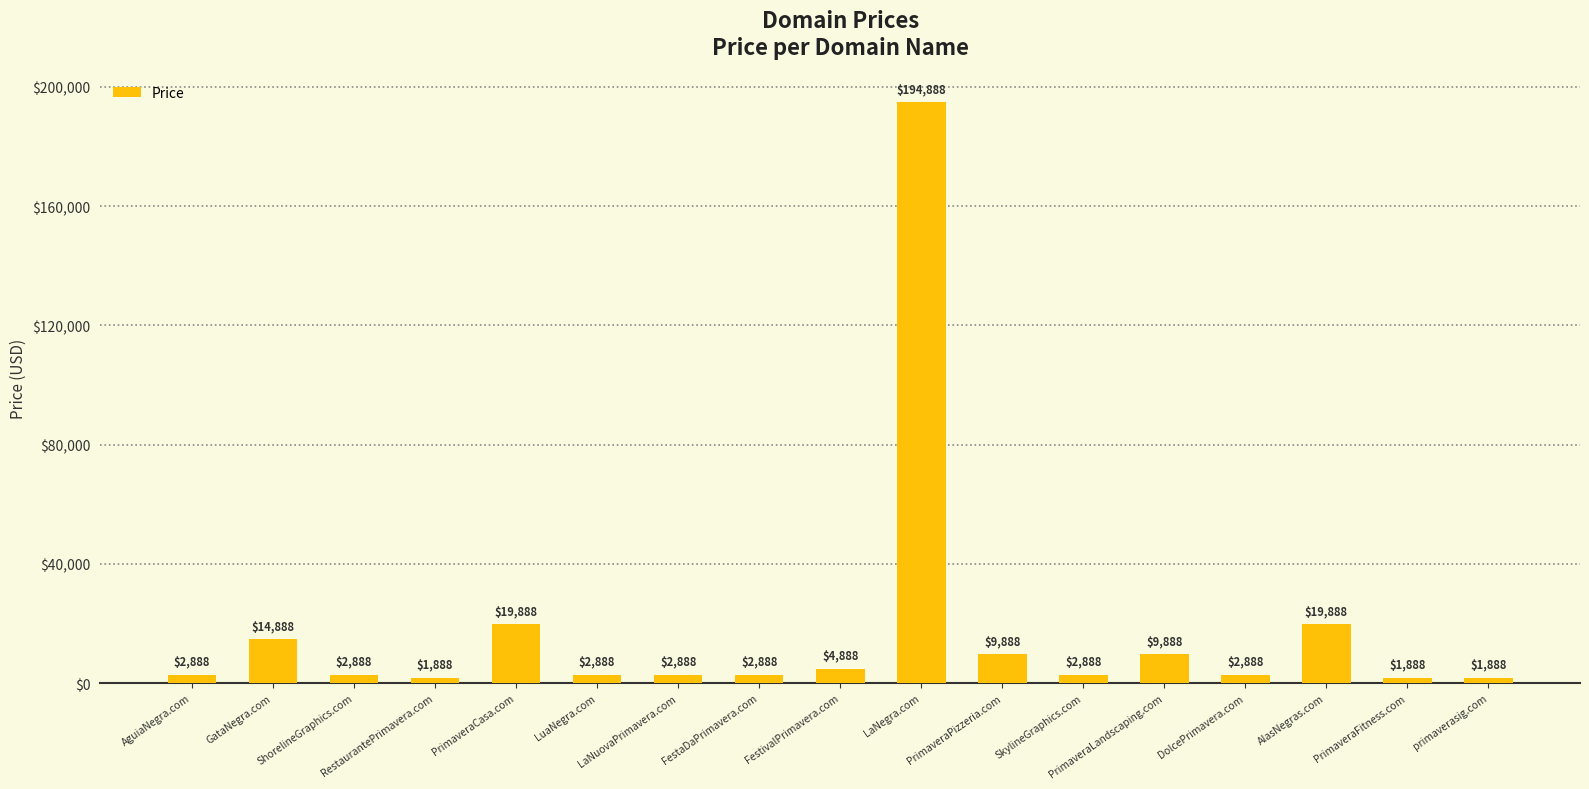

Which category has the highest value across all series?

LaNegra.com